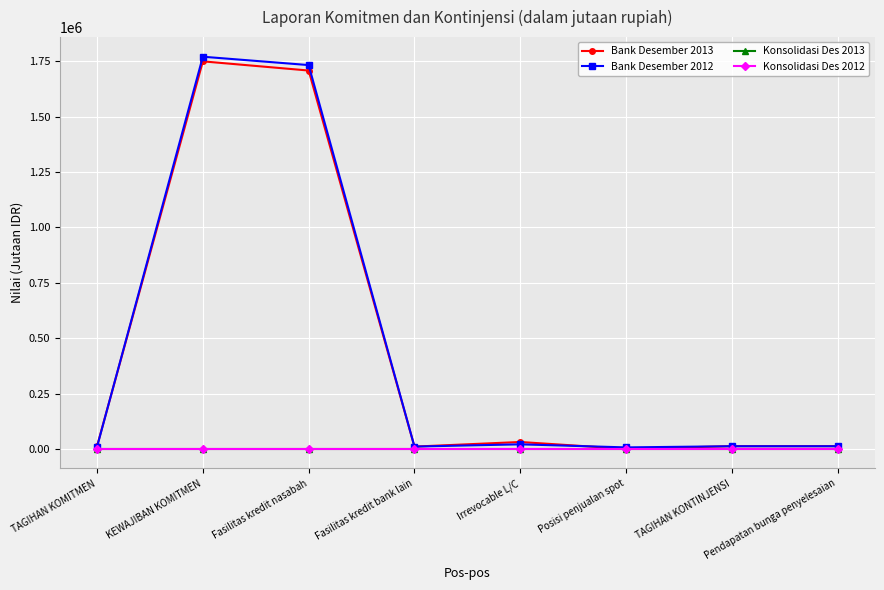

Does the chart have visible grid lines?

Yes